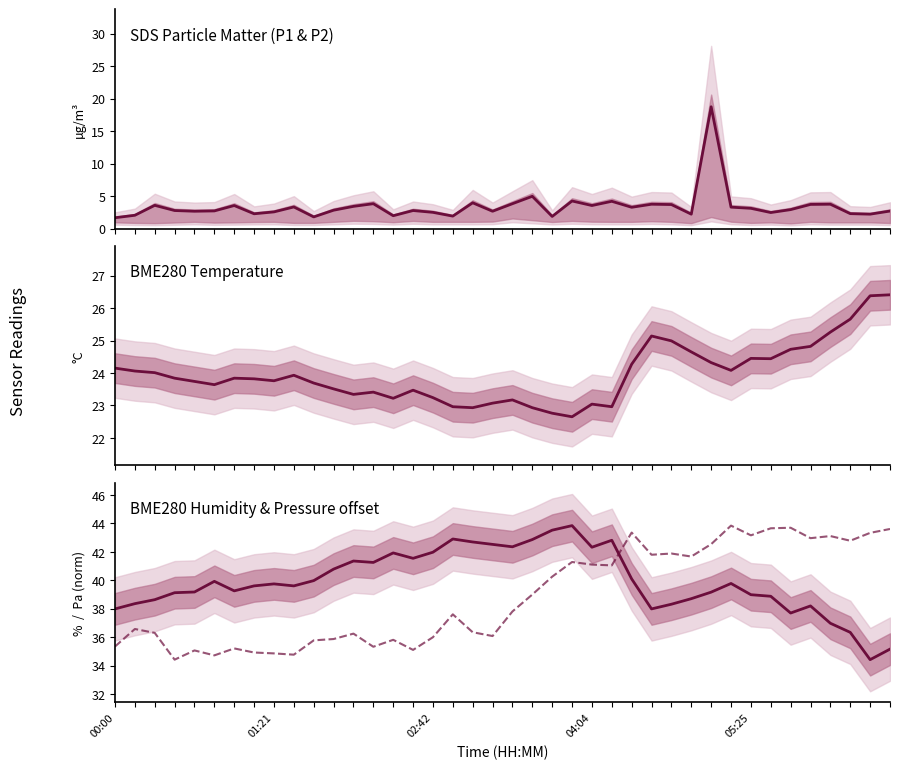

True or false: BME280_temperature and BME280_humidity intersect in this chart.

False